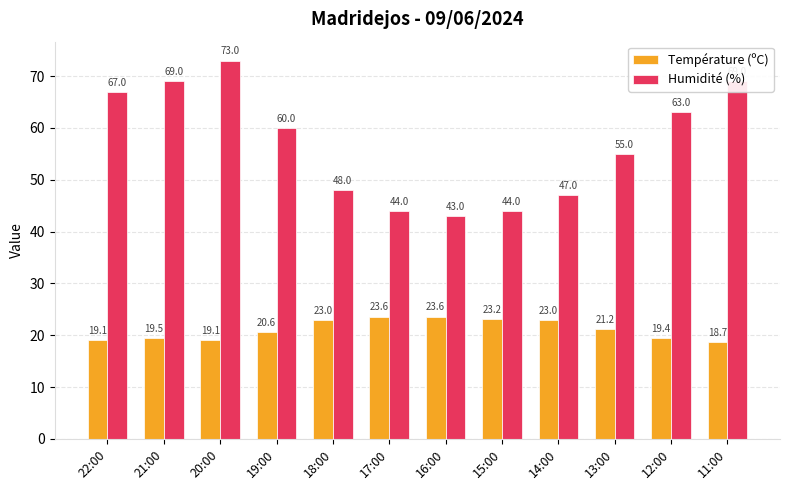

At which label does Humidité (%) reach its peak?

20:00